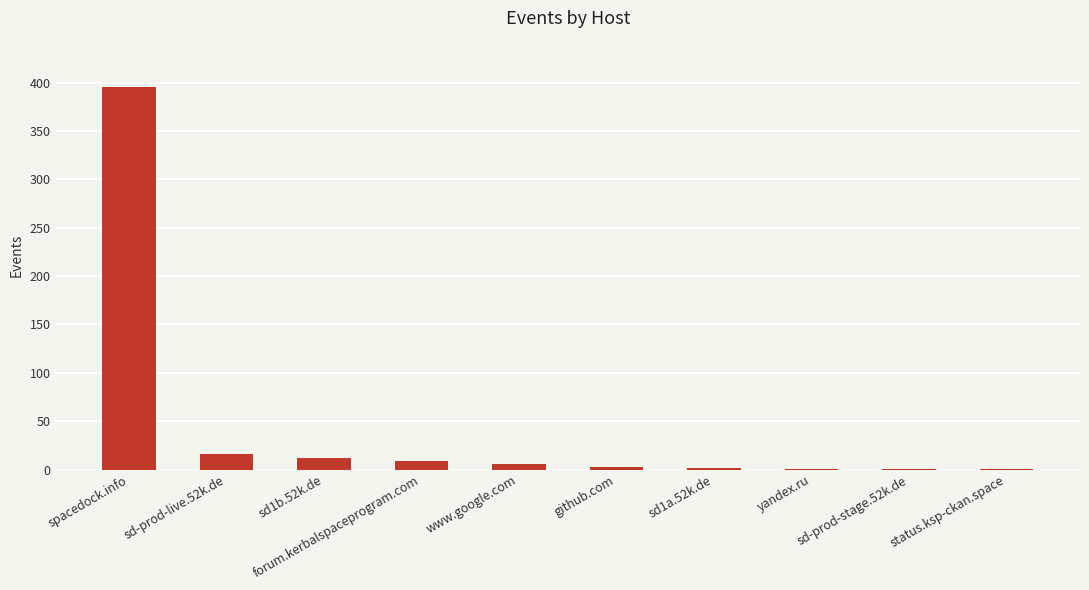

True or false: the data shows 9 at forum.kerbalspaceprogram.com.

True